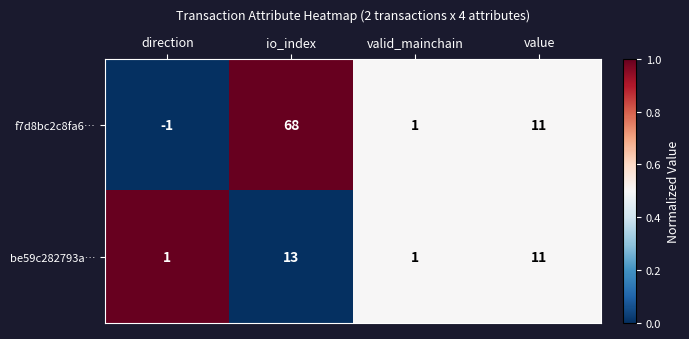

Reading right to left, list all the values displayed in this chart.

f7d8bc2c8fa6…: value=11	valid_mainchain=1	io_index=68	direction=-1
be59c282793a…: value=11	valid_mainchain=1	io_index=13	direction=1